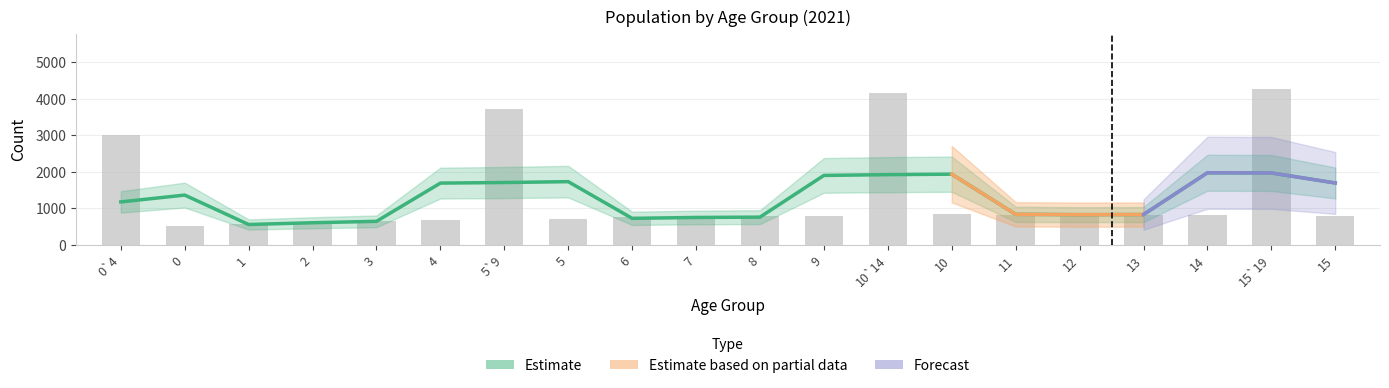

Does the chart contain stacked bars?

No